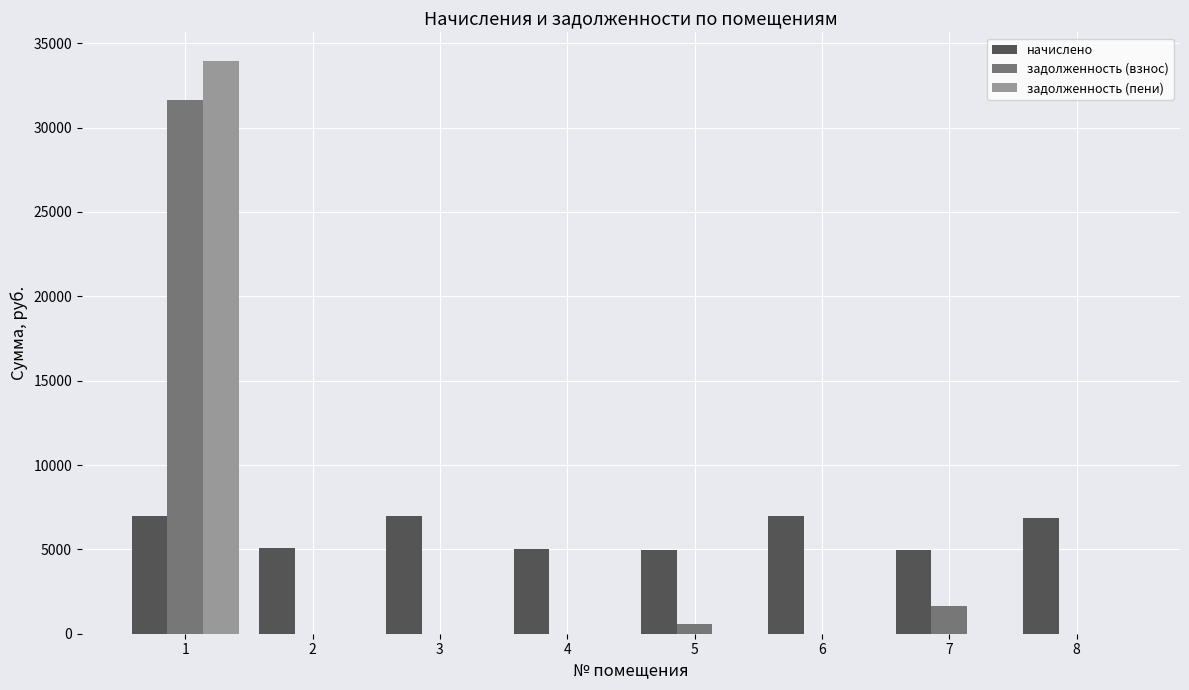

Which series has the largest total across all categories?

начислено